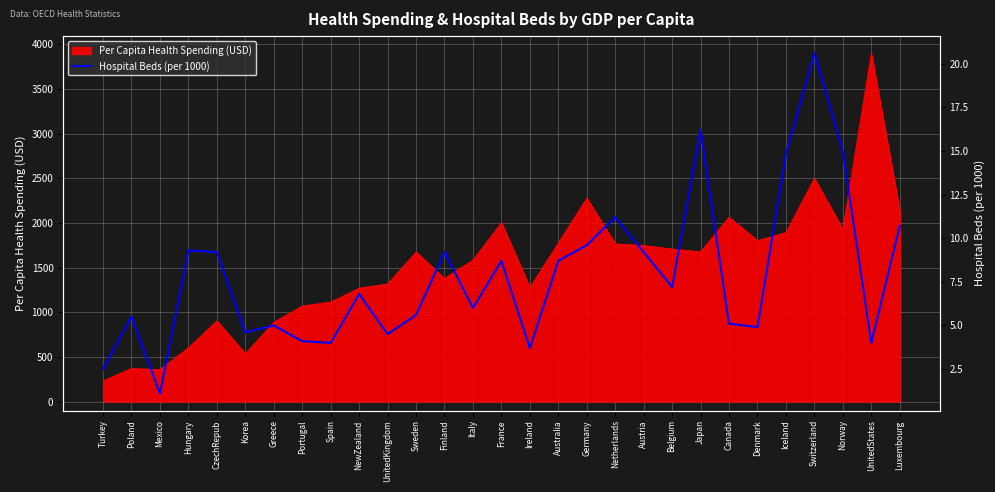

List the labels in order of value, smallest first.

Mexico, Turkey, Ireland, Spain, UnitedStates, Portugal, UnitedKingdom, Korea, Denmark, Greece, Canada, Poland, Sweden, Italy, NewZealand, Belgium, France, Australia, CzechRepub, Finland, Austria, Hungary, Germany, Luxembourg, Netherlands, Iceland, Norway, Japan, Switzerland